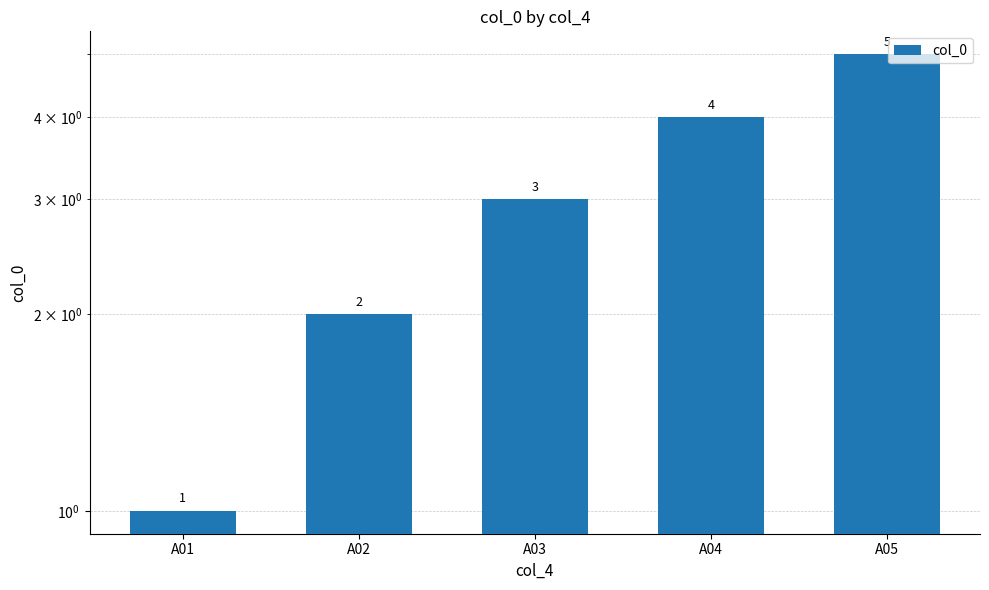

Rank the categories by value from highest to lowest.

A05, A04, A03, A02, A01